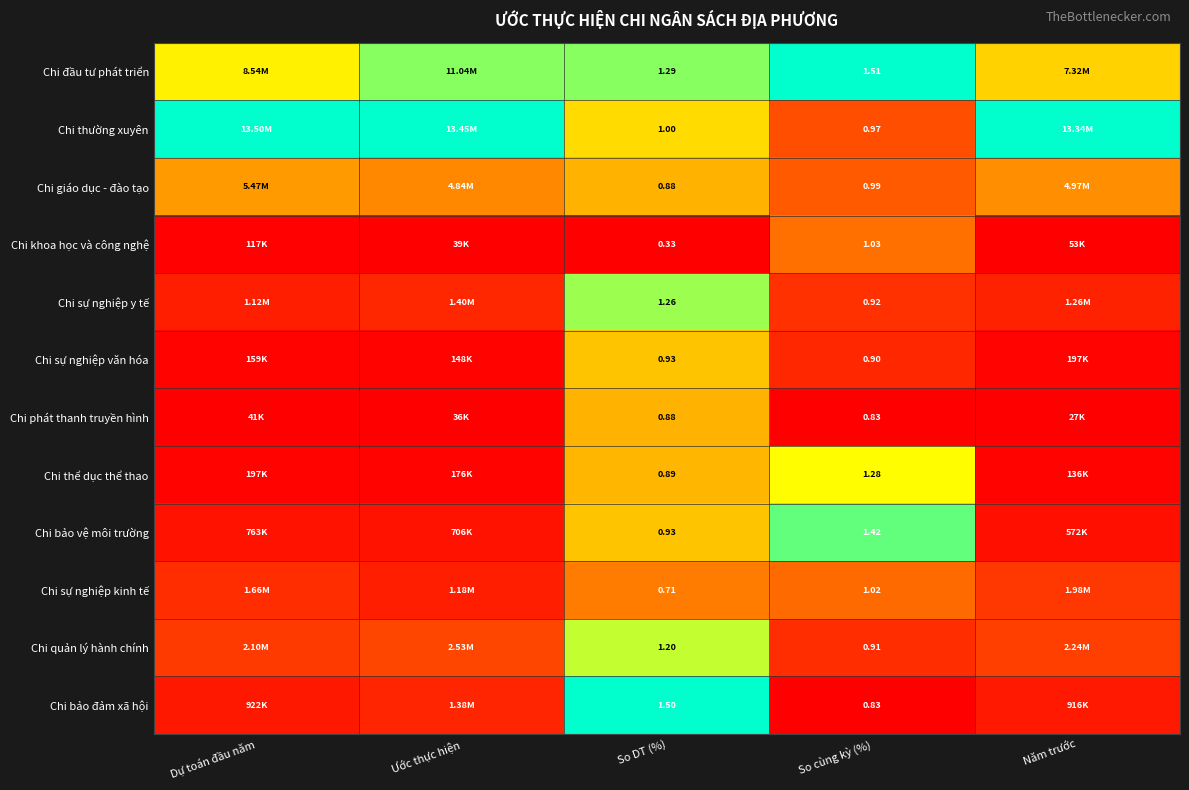

True or false: Chi bảo đảm xã hội has a value of 0.1 at Năm trước.

False